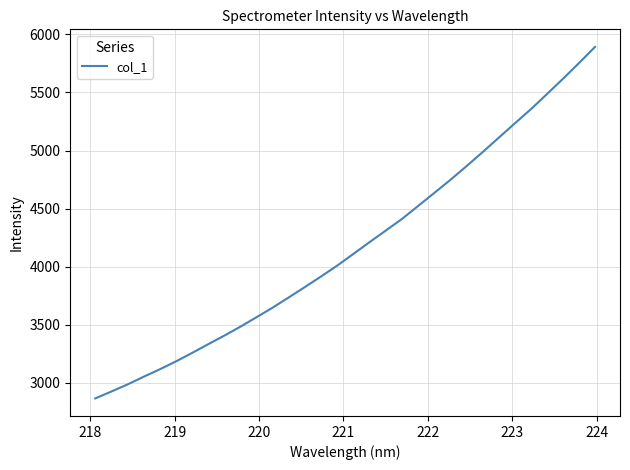

What is the greatest value displayed?

5891.6